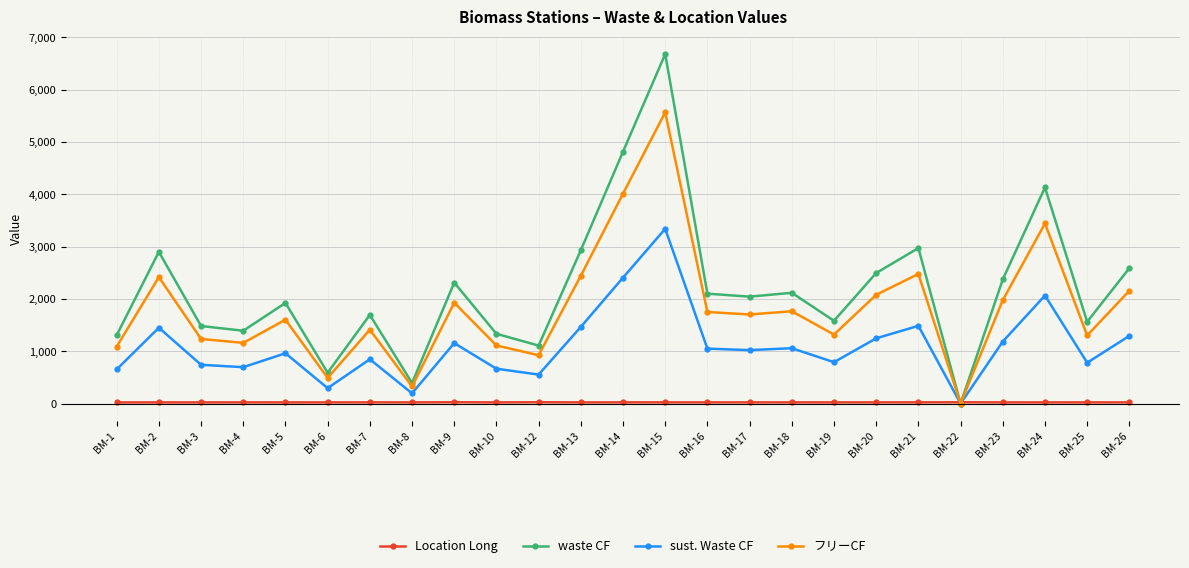

At which category is the sum across all series the highest?

BM-15